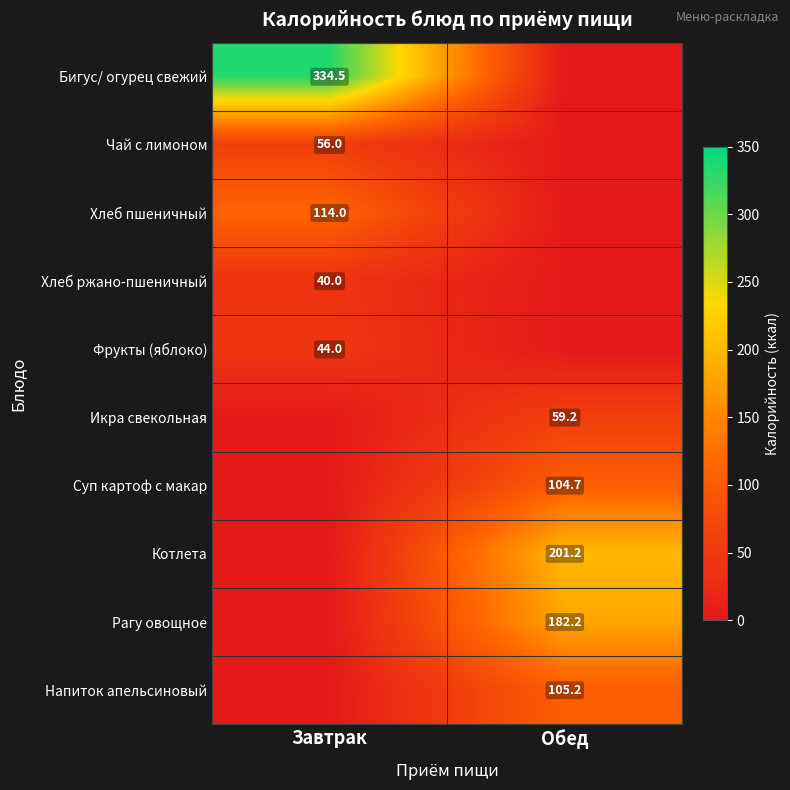

Which label corresponds to the largest value in the chart?

Завтрак